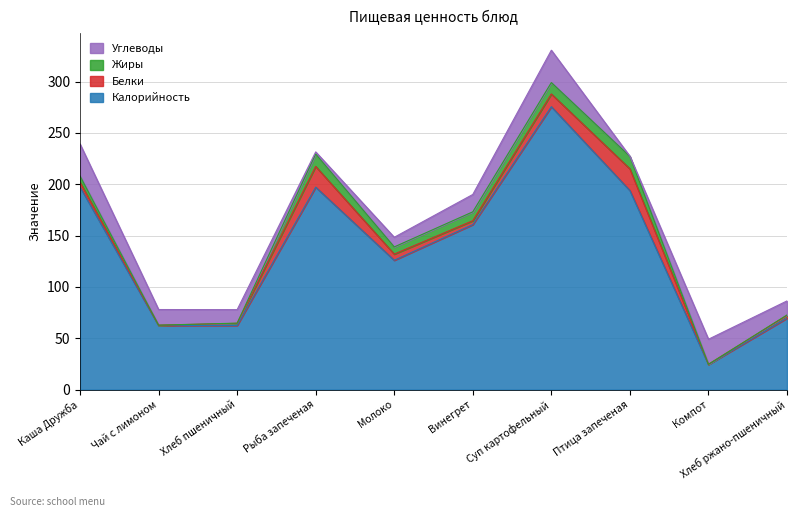

What is the average value of the Белки series?

7.3